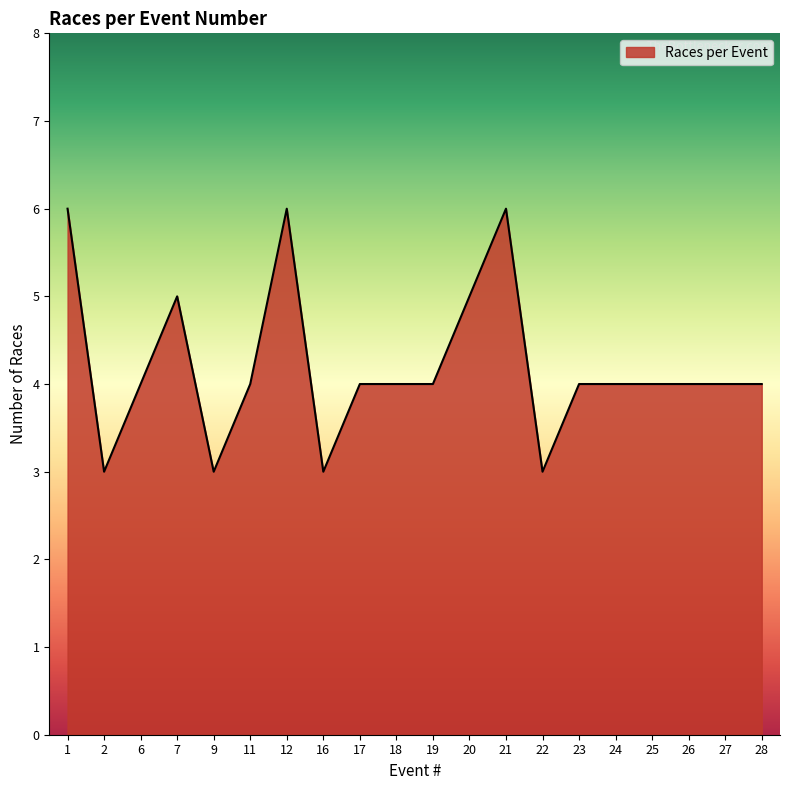

Count the number of categories in the chart.

20